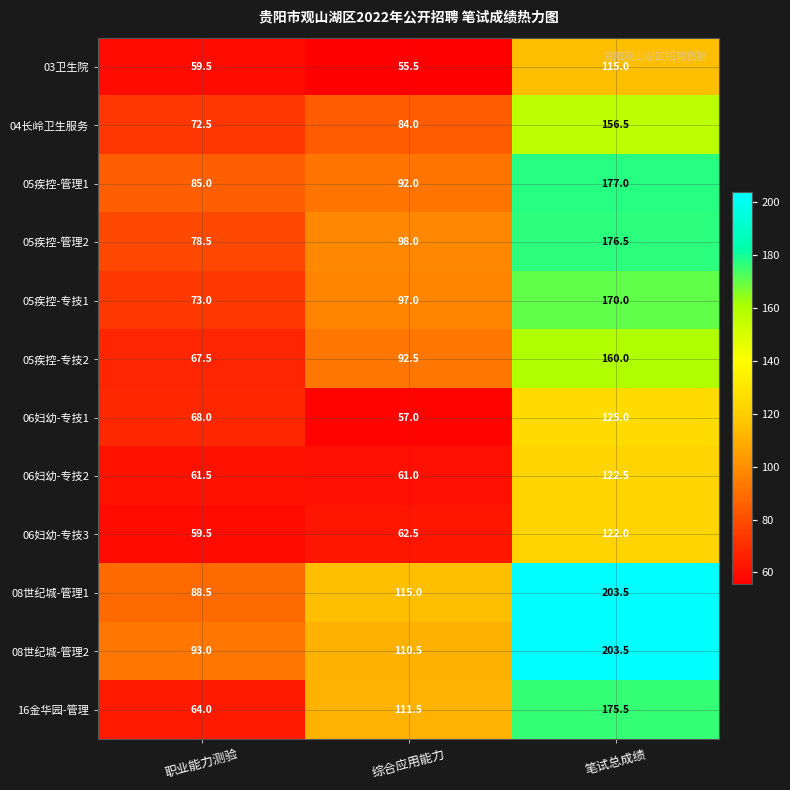

What is the spread (max minus min) of values at 职业能力测验?

33.5